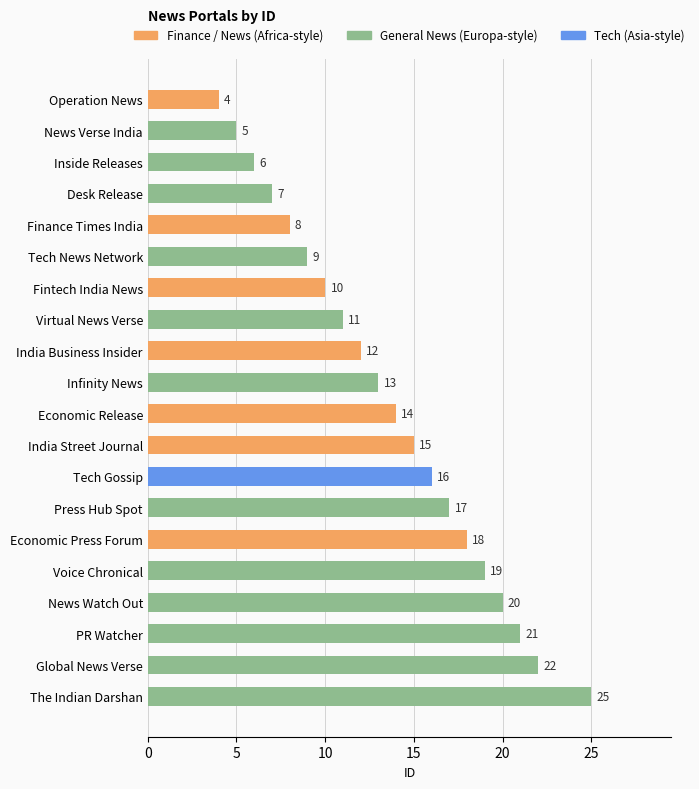

What is the sum of all values?

272